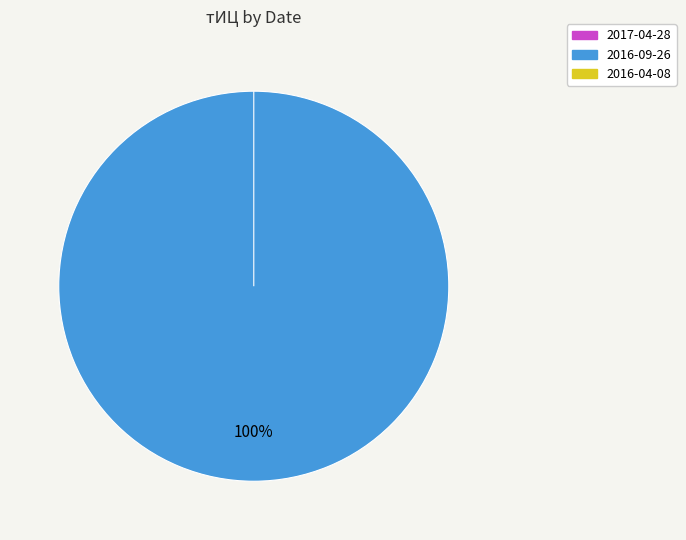

Which category has the biggest portion of the pie?

2016-09-26